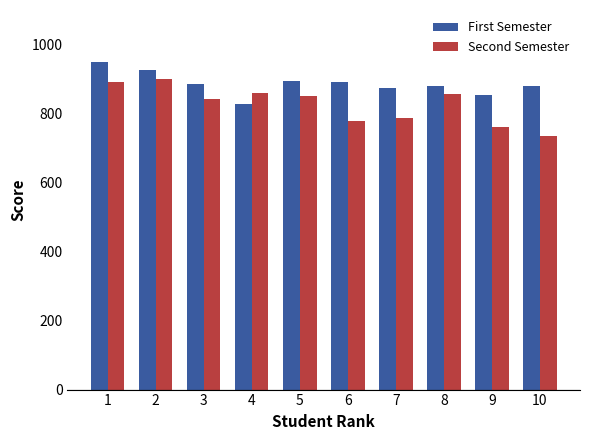

Read the First Semester value at 7, to the nearest 10.

870